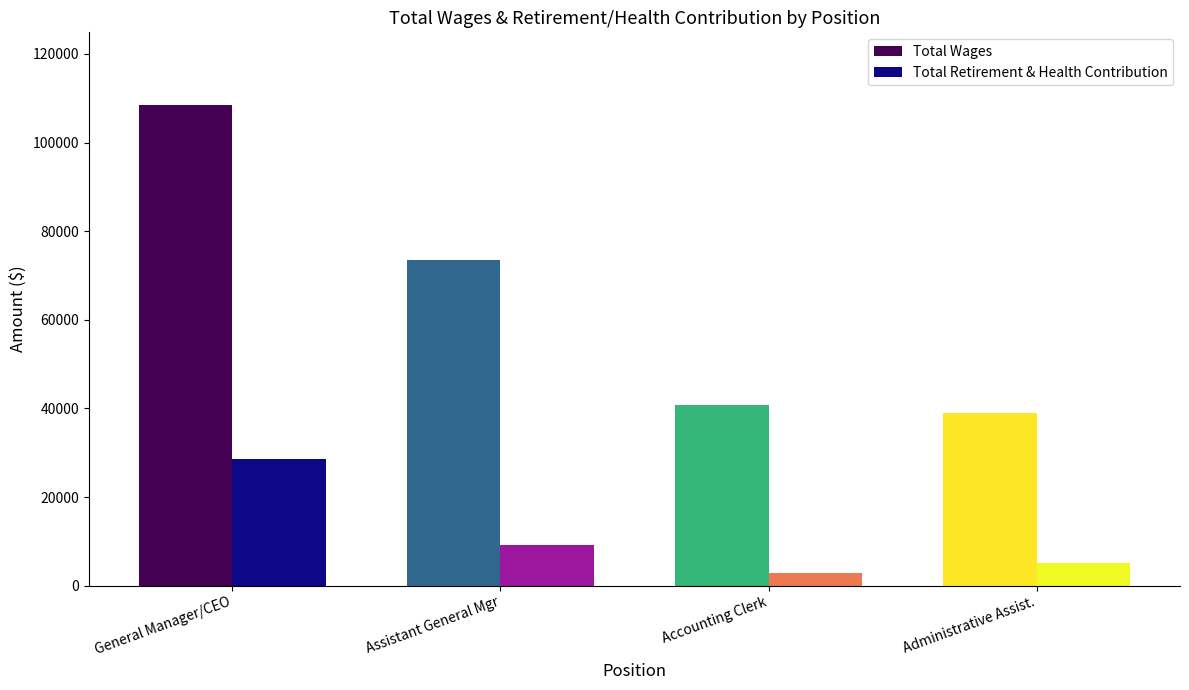

Reading left to right, what are all the values shown in this chart?

Total Wages: General Manager/CEO=108572	Assistant General Mgr=73520	Accounting Clerk=40879	Administrative Assist.=39026
Total Retirement & Health Contribution: General Manager/CEO=28609	Assistant General Mgr=9108	Accounting Clerk=2779	Administrative Assist.=5079